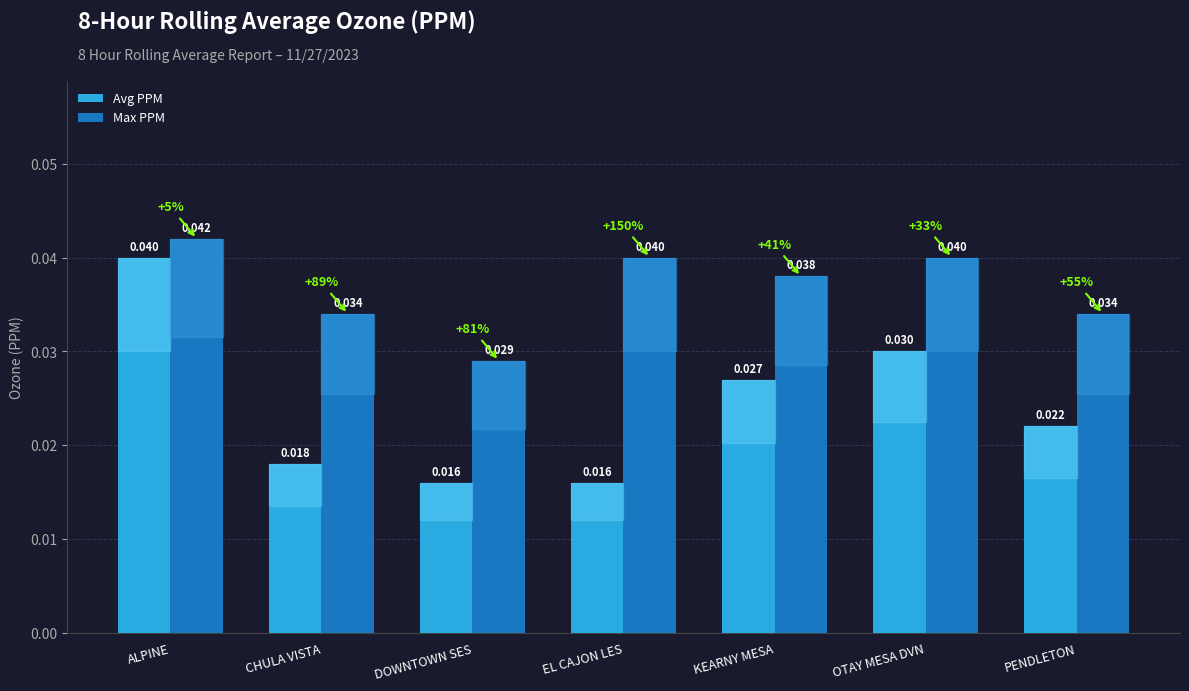

At which label is Max PPM closest to 0?

DOWNTOWN SES